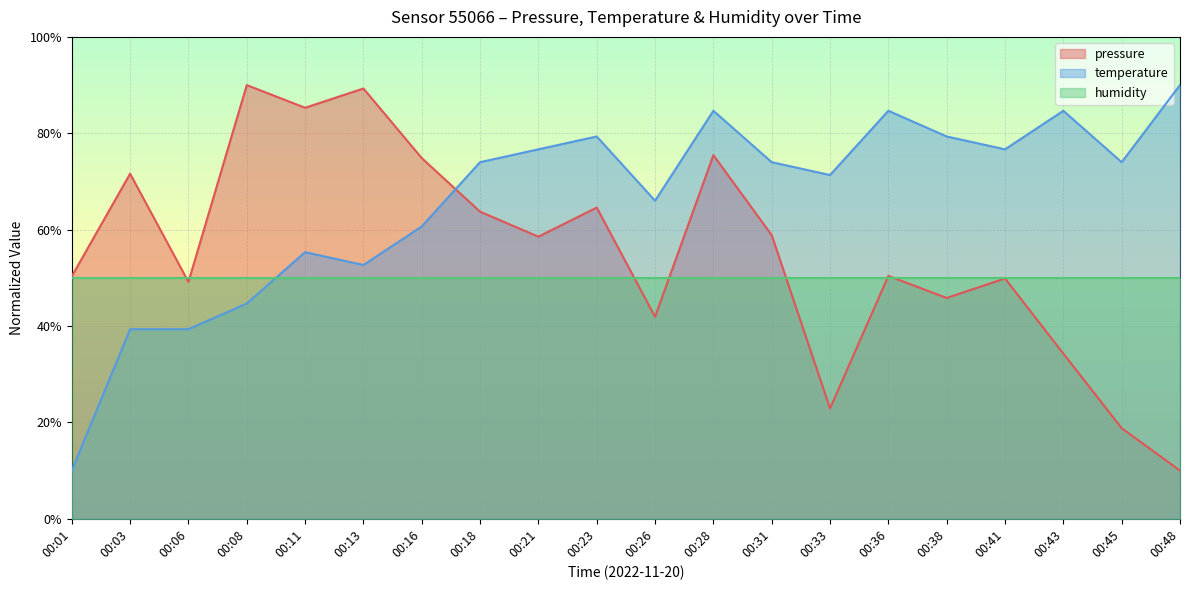

How many data points does each series have?

20